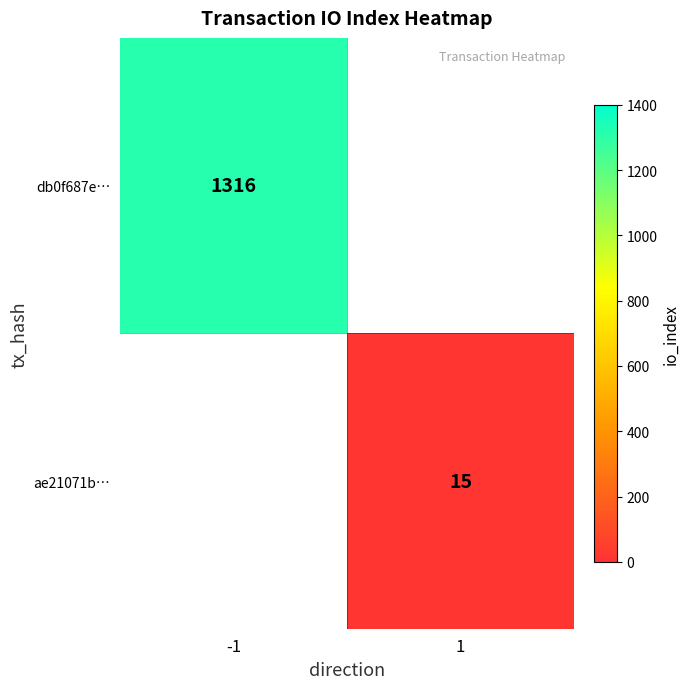

True or false: ae21071b… has a value of 15 at 1.

True